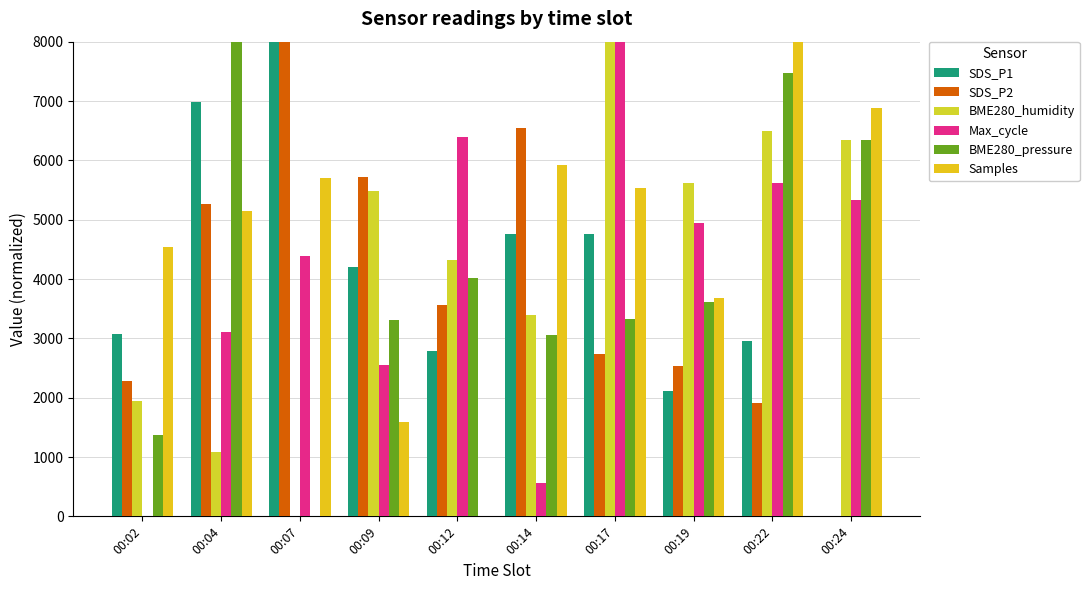

How many groups of bars are there?

10